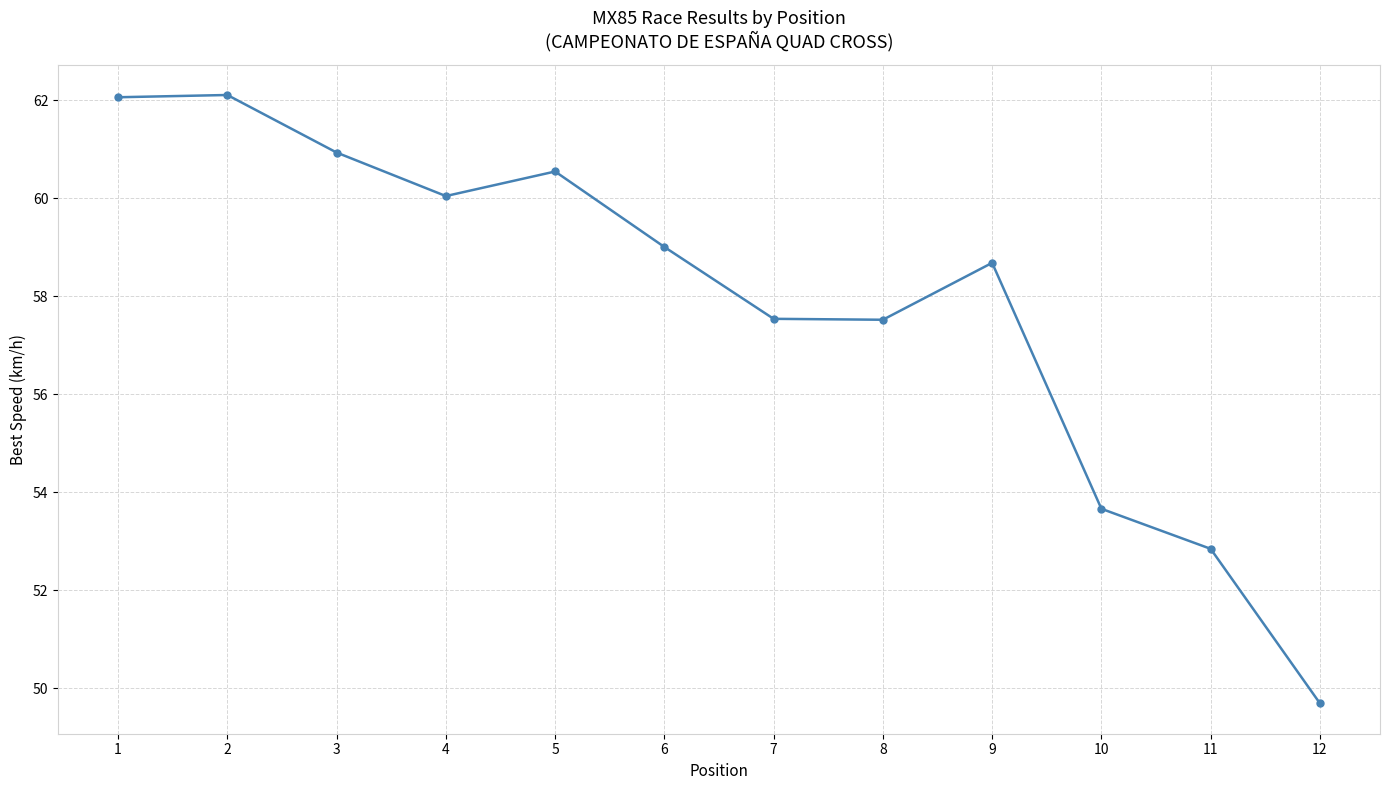

Which has a higher value, 4 or 11?

4